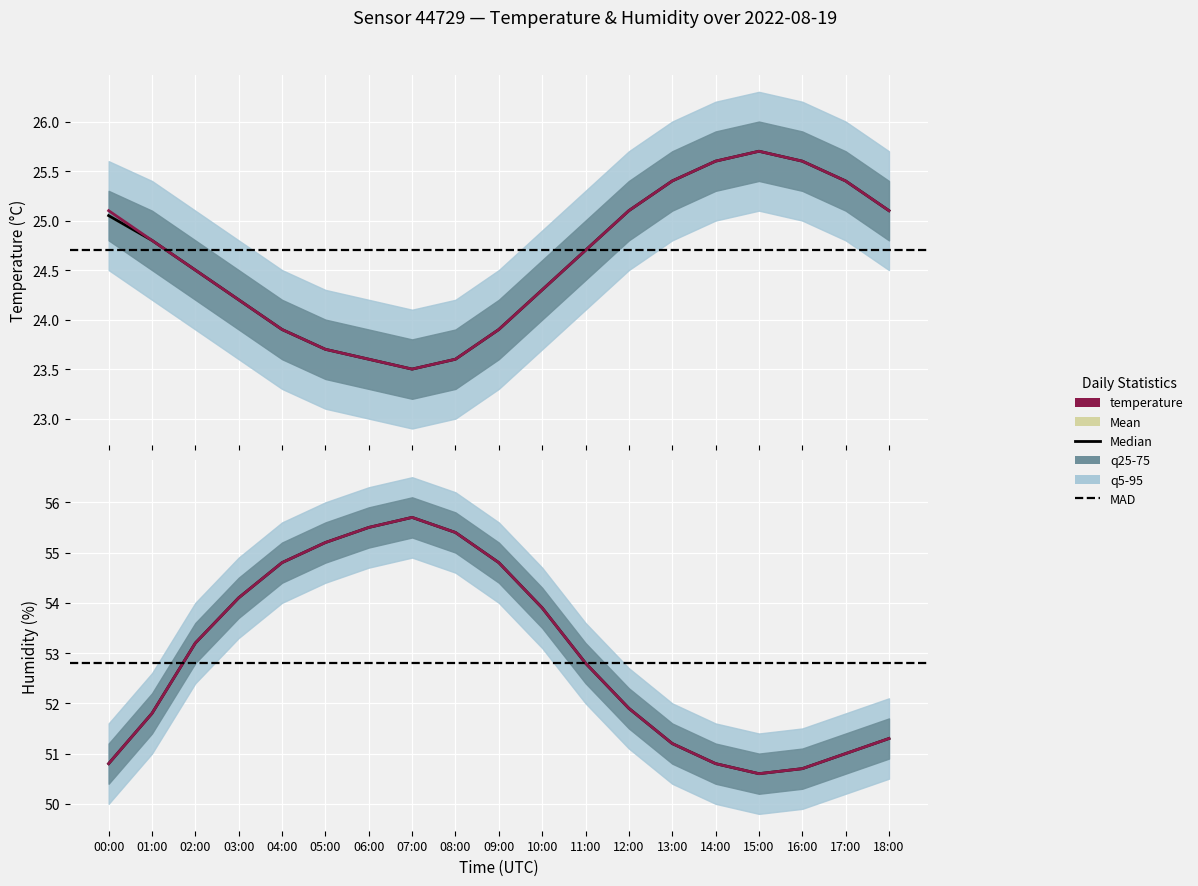

At which label is temp_q75 closest to 24?

04:00